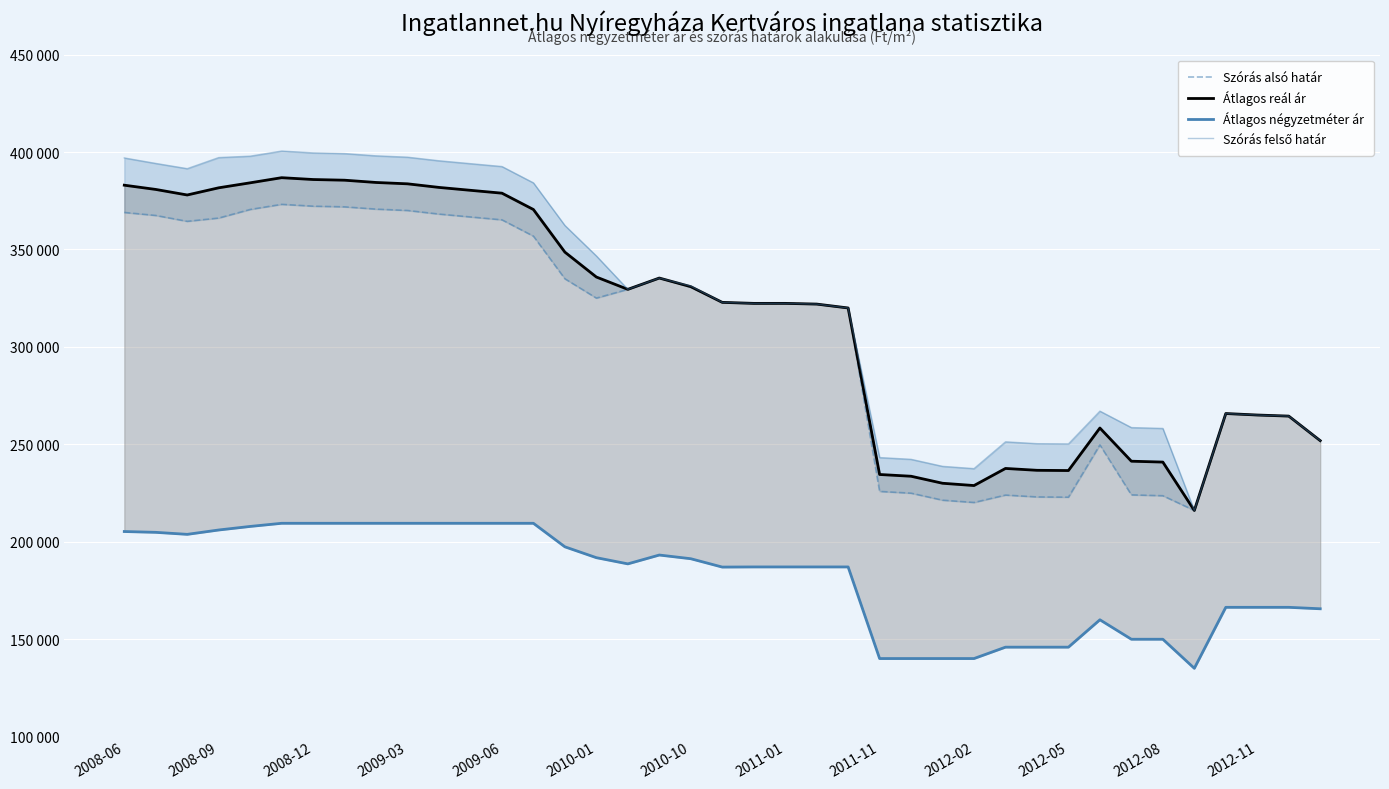

Count the number of categories in the chart.

39